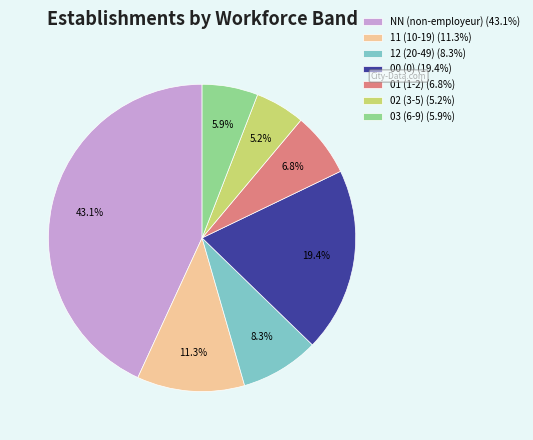

Rank the categories by value from lowest to highest.

02, 03, 01, 12, 11, 00, NN